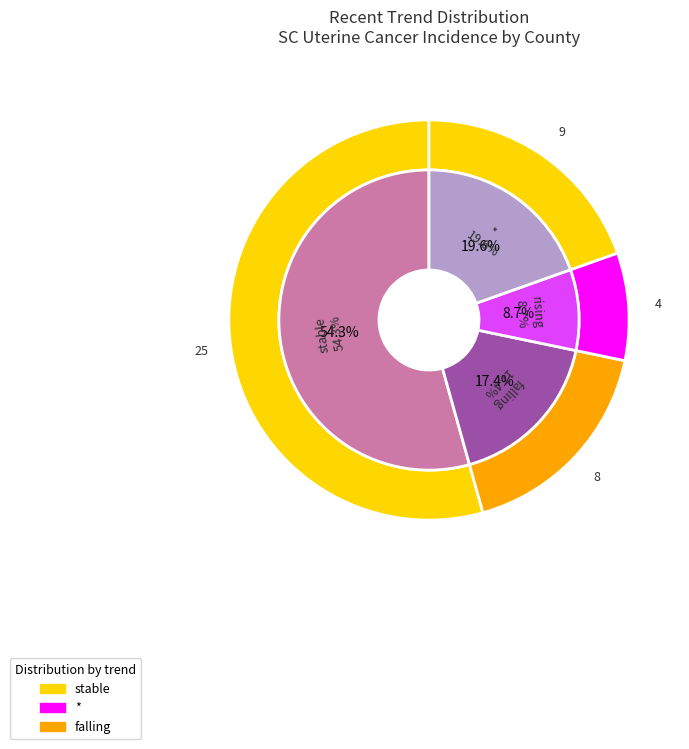

What percentage is the stable slice, to the nearest percent?

54%